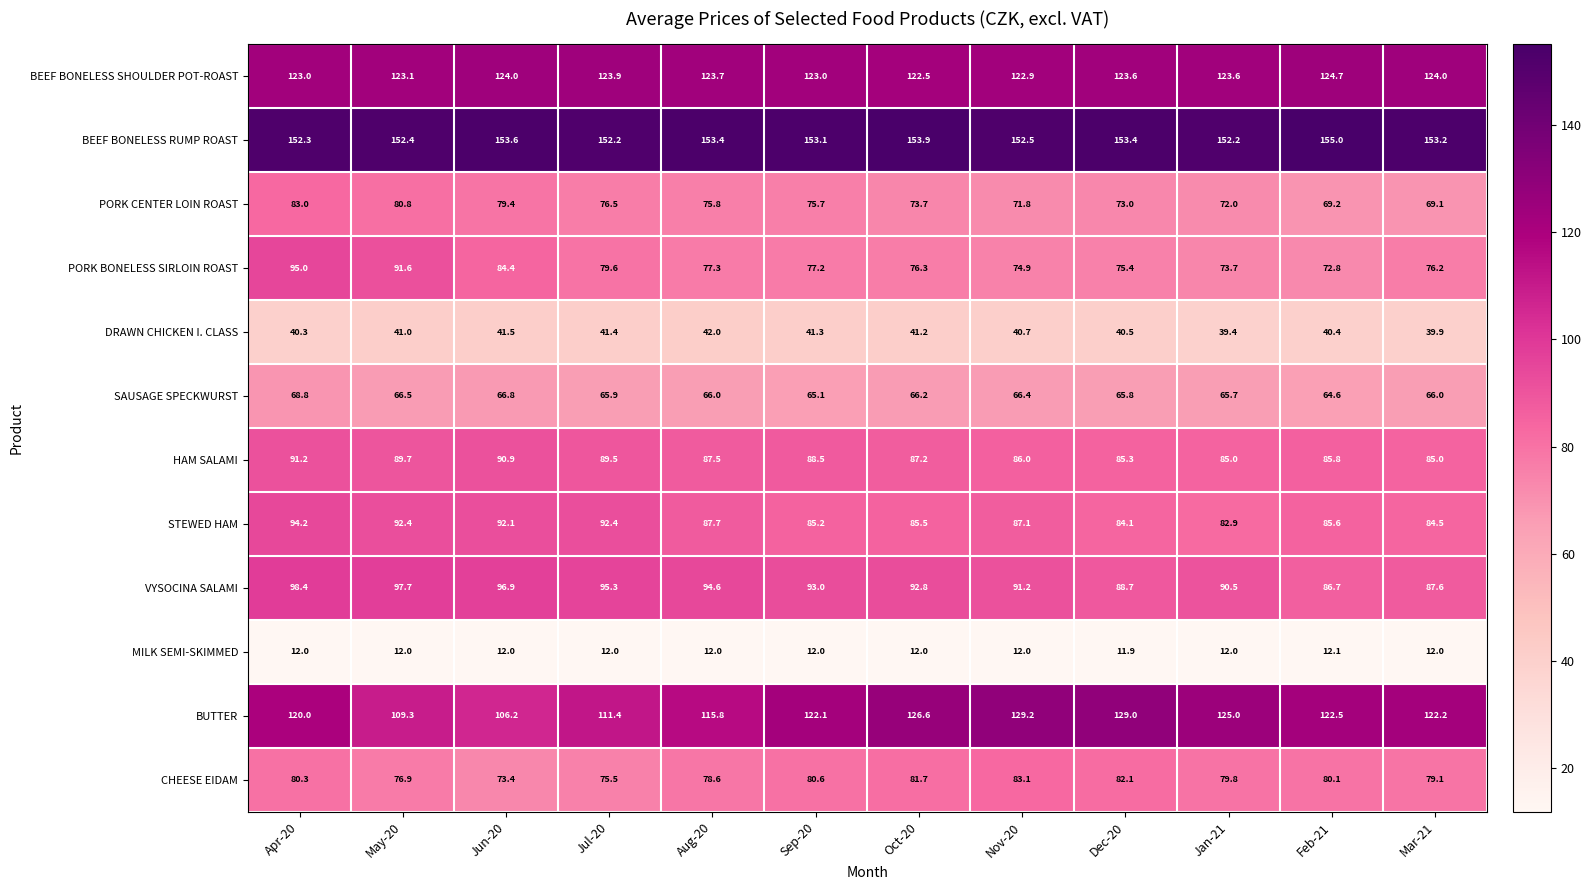

At how many categories does at least one series exceed 13?

12